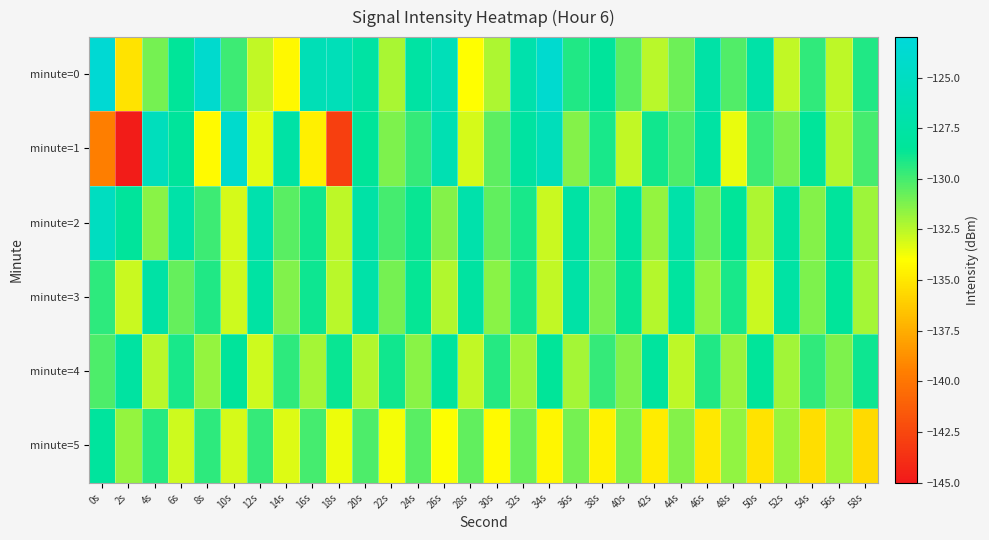

Reading left to right, list all the values displayed in this chart.

minute=0: 0s=-123.5	2s=-135.2	4s=-131.0	6s=-128.5	8s=-124.0	10s=-129.8	12s=-132.6	14s=-134.3	16s=-126.0	18s=-125.8	20s=-127.6	22s=-132.2	24s=-127.6	26s=-125.8	28s=-134.0	30s=-132.3	32s=-126.8	34s=-123.8	36s=-129.2	38s=-128.3	40s=-130.5	42s=-132.5	44s=-130.9	46s=-127.3	48s=-130.2	50s=-127.2	52s=-132.6	54s=-129.6	56s=-132.6	58s=-129.3
minute=1: 0s=-139.6	2s=-144.8	4s=-125.4	6s=-128.3	8s=-134.2	10s=-124.1	12s=-133.4	14s=-127.4	16s=-134.6	18s=-142.9	20s=-128.5	22s=-131.2	24s=-129.7	26s=-126.3	28s=-133.1	30s=-130.5	32s=-127.8	34s=-125.6	36s=-131.4	38s=-129.1	40s=-132.7	42s=-128.9	44s=-130.2	46s=-127.6	48s=-133.5	50s=-129.8	52s=-131.1	54s=-128.4	56s=-132.3	58s=-130.0
minute=2: 0s=-125.1	2s=-128.3	4s=-131.5	6s=-127.2	8s=-129.8	10s=-133.1	12s=-126.7	14s=-130.4	16s=-128.9	18s=-132.6	20s=-127.3	22s=-130.0	24s=-128.7	26s=-131.4	28s=-126.9	30s=-130.6	32s=-129.1	34s=-132.8	36s=-127.5	38s=-131.2	40s=-128.0	42s=-131.7	44s=-127.1	46s=-130.8	48s=-128.5	50s=-132.2	52s=-127.7	54s=-131.4	56s=-128.2	58s=-131.9
minute=3: 0s=-129.5	2s=-132.8	4s=-127.4	6s=-130.7	8s=-129.2	10s=-132.9	12s=-127.6	14s=-131.3	16s=-128.8	18s=-132.5	20s=-127.2	22s=-131.0	24s=-128.6	26s=-132.3	28s=-127.8	30s=-131.5	32s=-129.0	34s=-132.7	36s=-127.3	38s=-131.1	40s=-128.7	42s=-132.4	44s=-127.9	46s=-131.6	48s=-129.1	50s=-132.8	52s=-127.5	54s=-131.2	56s=-128.4	58s=-132.1
minute=4: 0s=-130.2	2s=-127.8	4s=-132.5	6s=-129.1	8s=-131.7	10s=-128.3	12s=-132.9	14s=-129.5	16s=-132.1	18s=-128.7	20s=-132.3	22s=-128.9	24s=-131.5	26s=-128.1	28s=-132.7	30s=-129.3	32s=-131.9	34s=-128.5	36s=-132.1	38s=-129.7	40s=-131.3	42s=-128.0	44s=-132.6	46s=-129.2	48s=-131.8	50s=-128.4	52s=-132.0	54s=-129.6	56s=-131.2	58s=-128.8
minute=5: 0s=-128.1	2s=-131.7	4s=-129.3	6s=-132.9	8s=-129.5	10s=-133.1	12s=-129.7	14s=-133.3	16s=-130.0	18s=-133.6	20s=-130.2	22s=-133.8	24s=-130.4	26s=-134.0	28s=-130.6	30s=-134.2	32s=-130.8	34s=-134.4	36s=-131.0	38s=-134.6	40s=-131.2	42s=-134.8	44s=-131.4	46s=-135.0	48s=-131.6	50s=-135.2	52s=-131.8	54s=-135.4	56s=-132.0	58s=-135.6